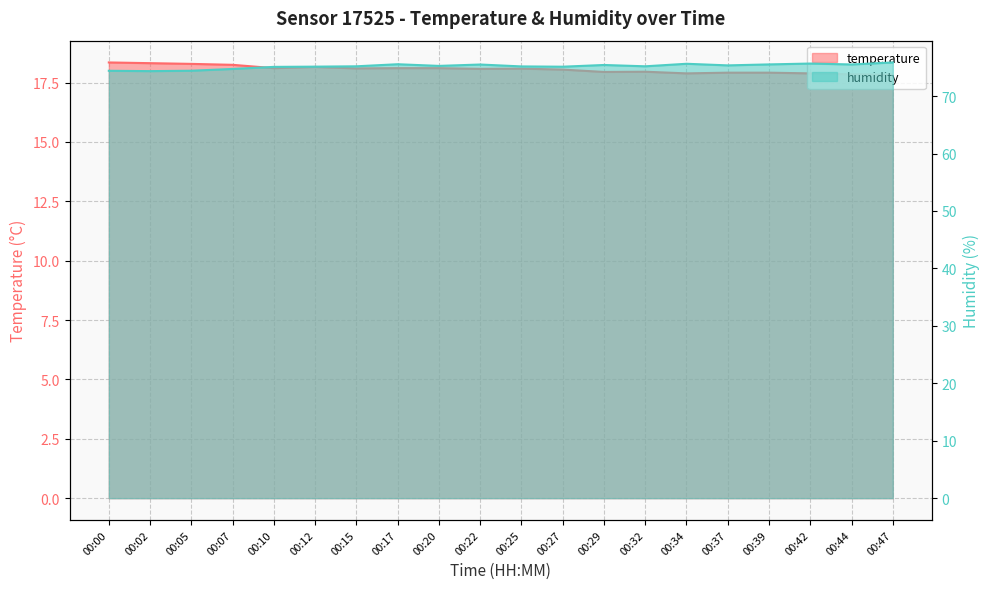

At 00:47, list the series in order from smallest to largest.

temperature, humidity